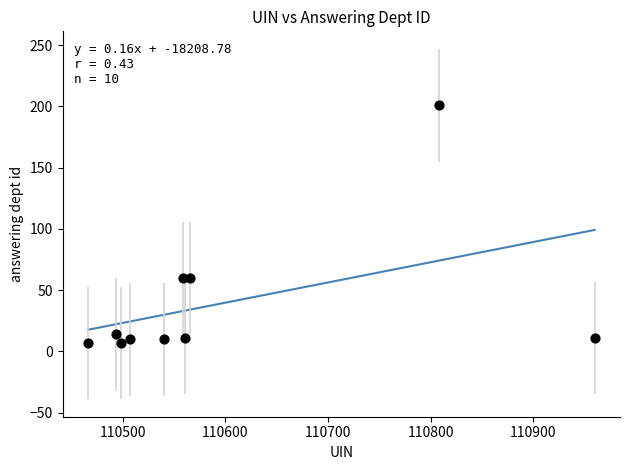

What is the average X value?

110596